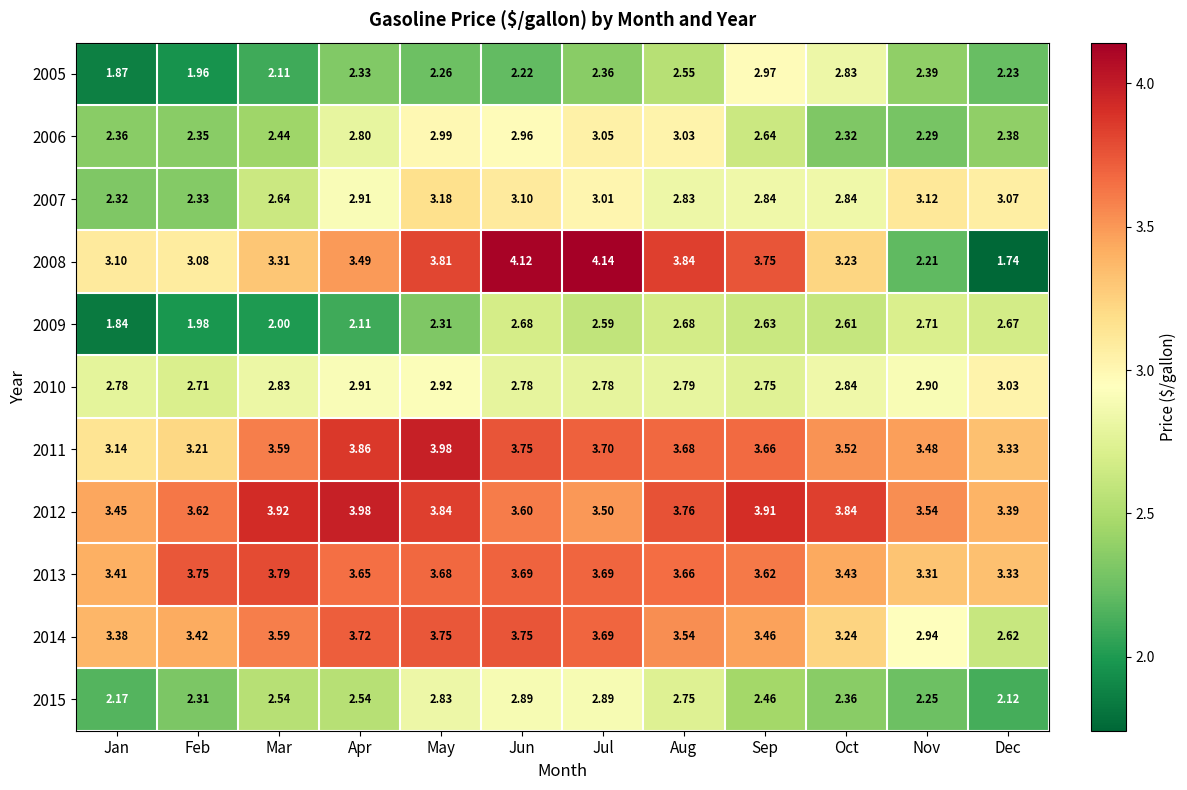

Which label corresponds to the largest value in the chart?

Jul